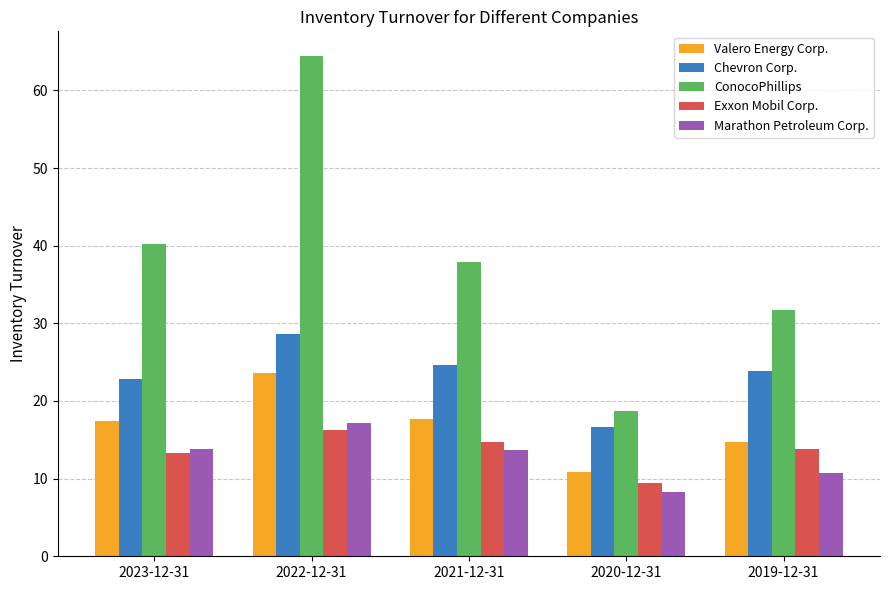

Between 2021-12-31 and 2020-12-31, which series saw the biggest shift?

ConocoPhillips